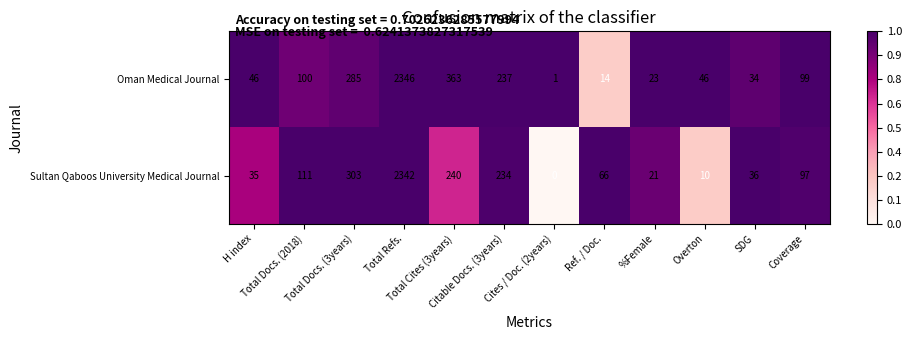

What is the greatest value displayed?

2346